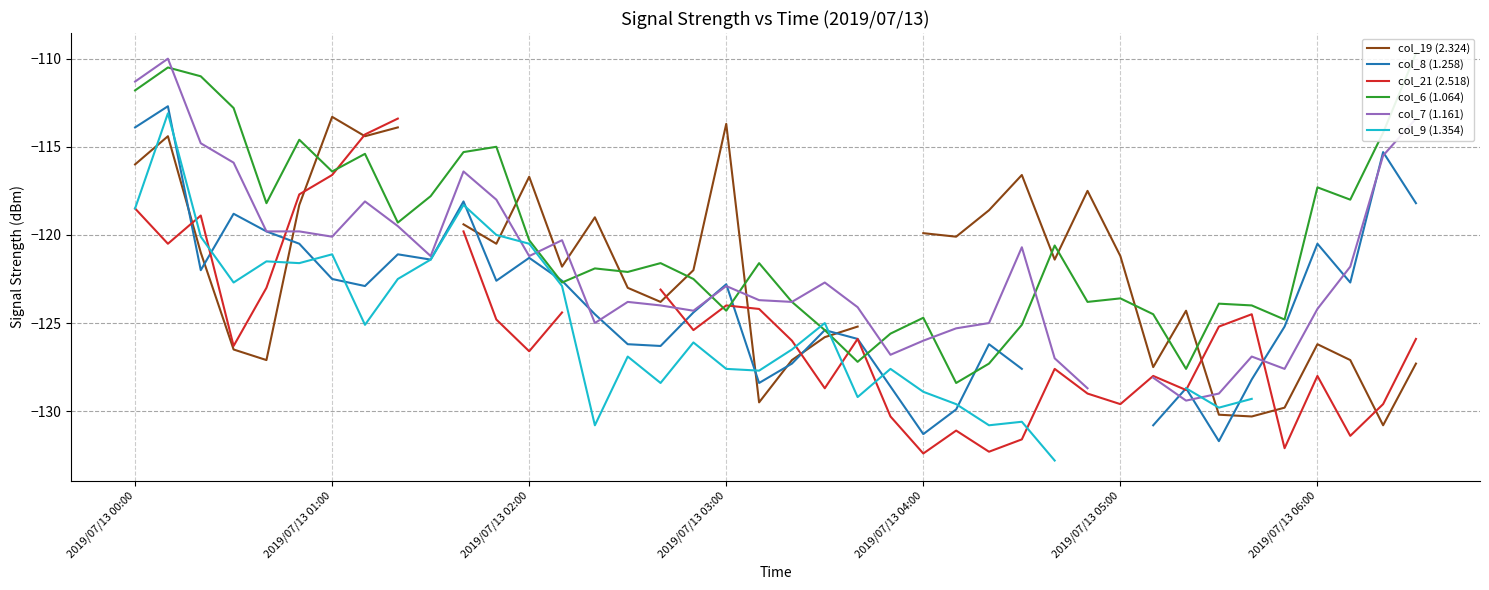

True or false: col_7 (1.161) has a value of -159.0 at 2019/07/13 00:00.

False